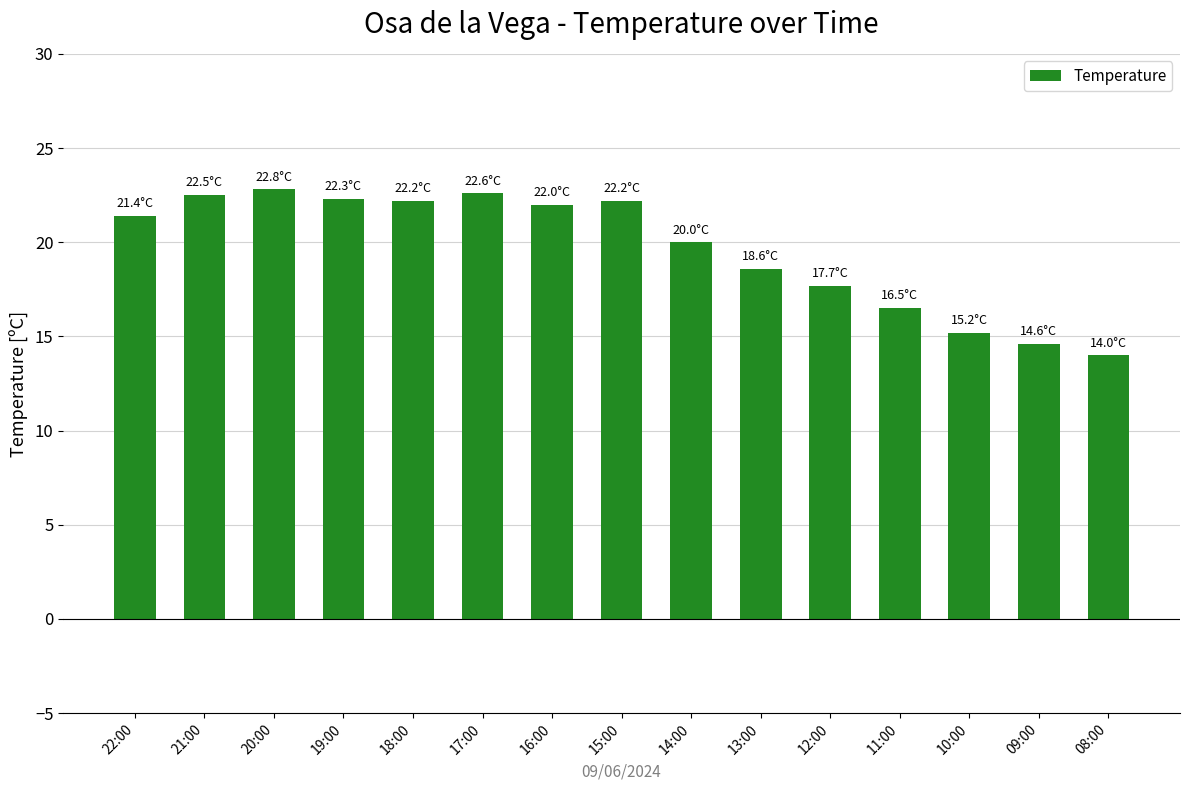

Read the value at 17:00.

22.6